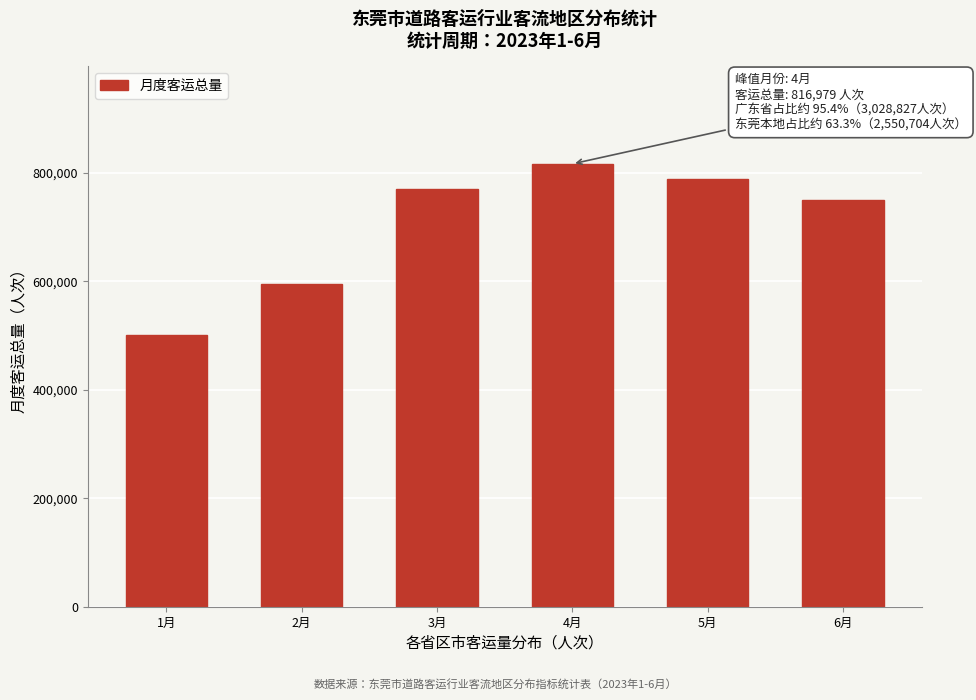

Reading right to left, list all the values displayed in this chart.

6月=749964	5月=789239	4月=816979	3月=770724	2月=594688	1月=501000